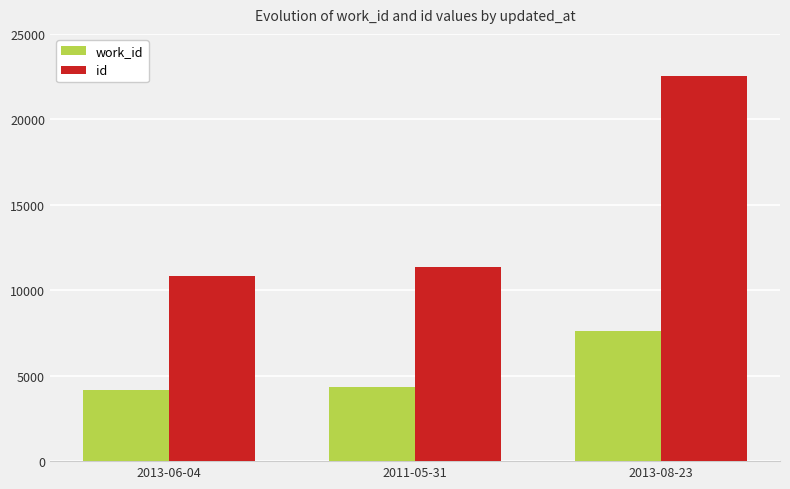

What is the approximate value of id at 2013-08-23, to the nearest 10?

22540